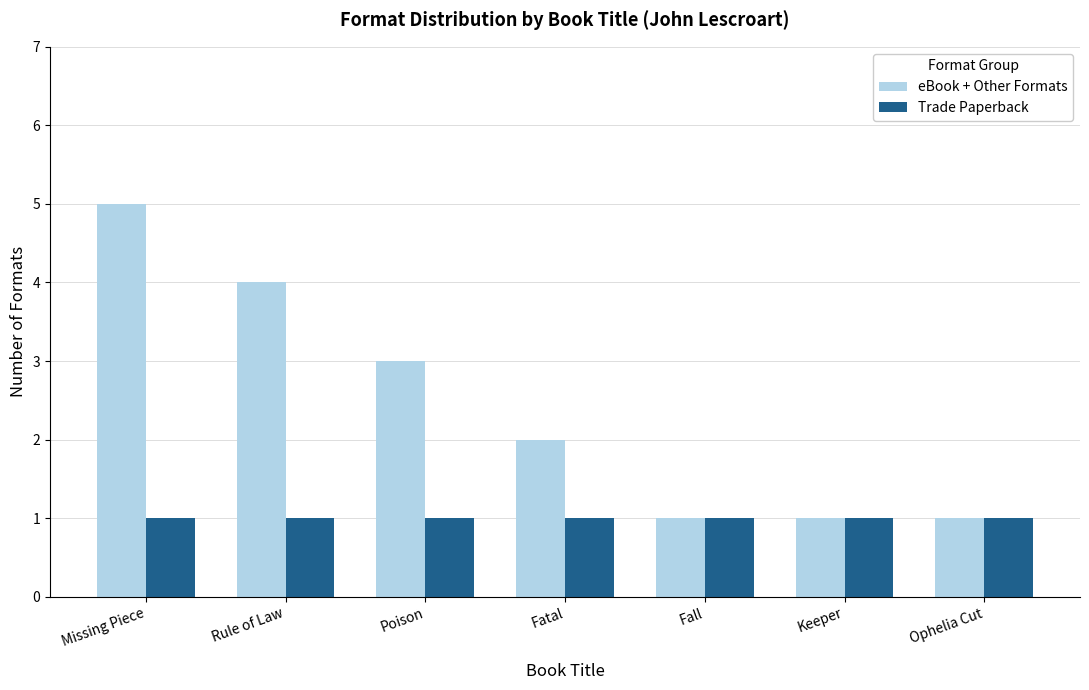

What is the sum of all Trade Paperback values?

7